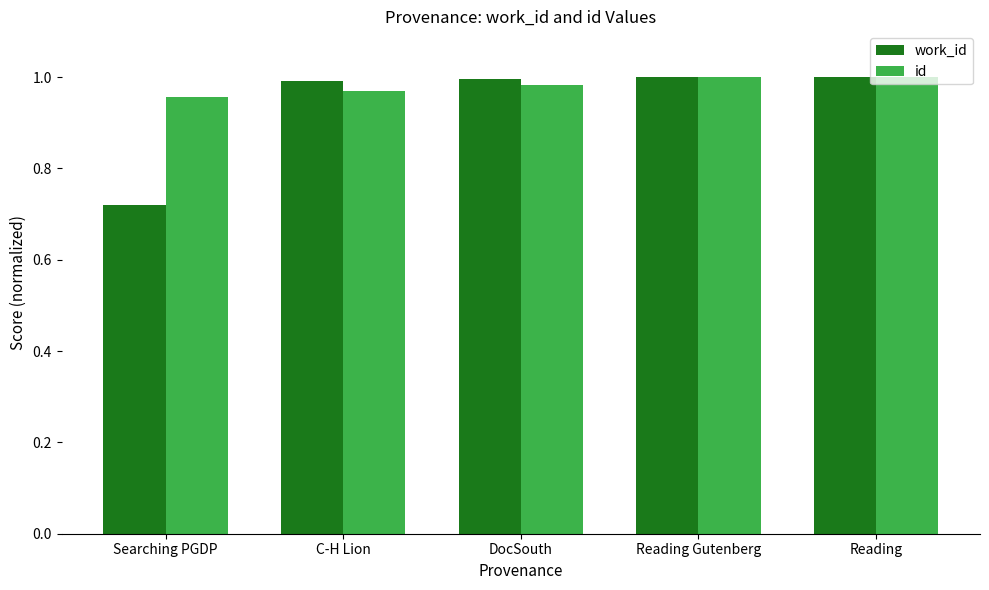

True or false: id has a value of 1.0 at Reading Gutenberg.

True